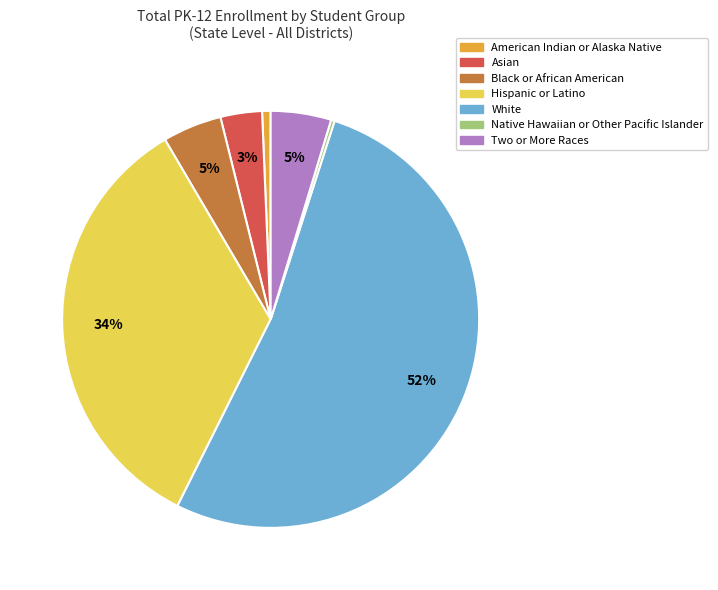

Which slice is the largest?

White